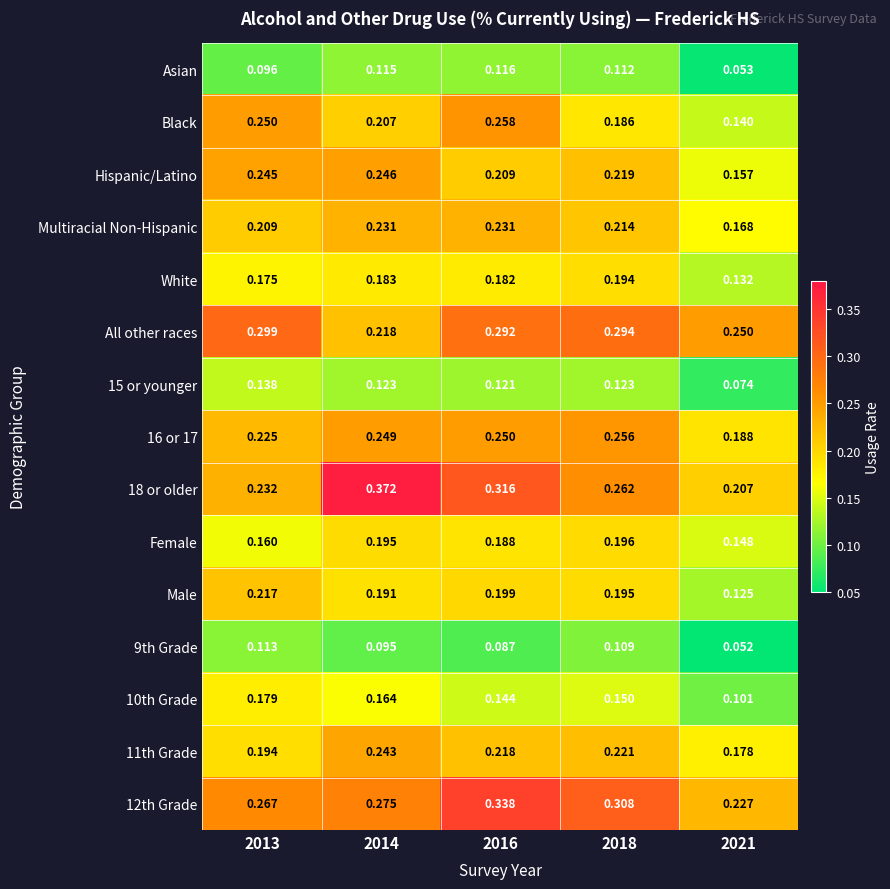

Is the value of Female at 2021 greater than the value of Male at 2013?

No